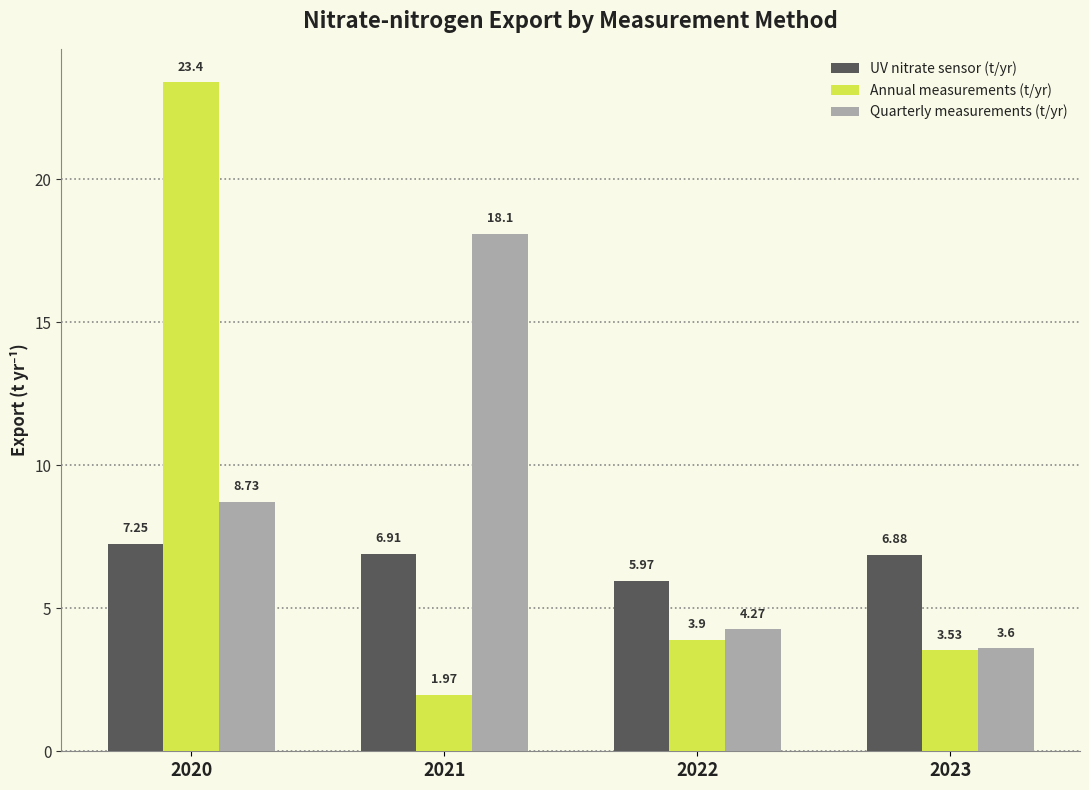

What are all the series names shown in the legend?

UV nitrate sensor (t/yr), Annual measurements (t/yr), Quarterly measurements (t/yr)